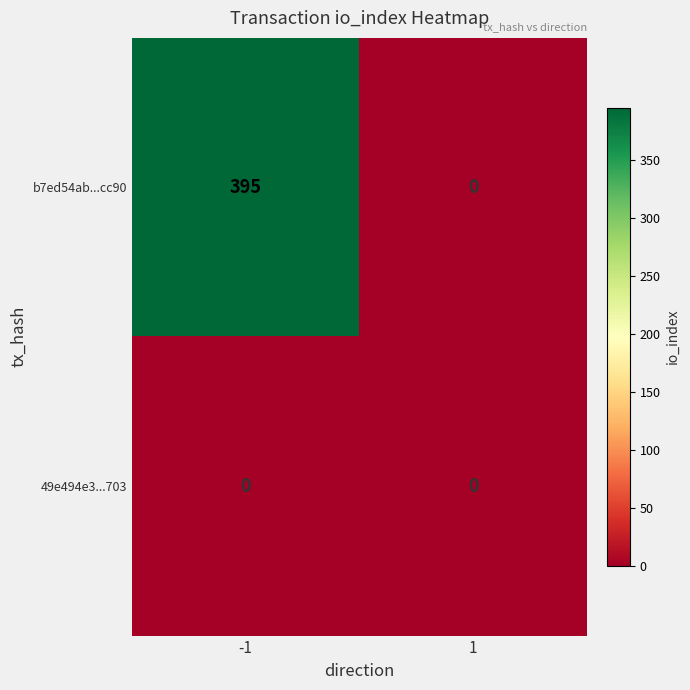

List the series in order of their peak value, highest first.

b7ed54ab...cc90, 49e494e3...703